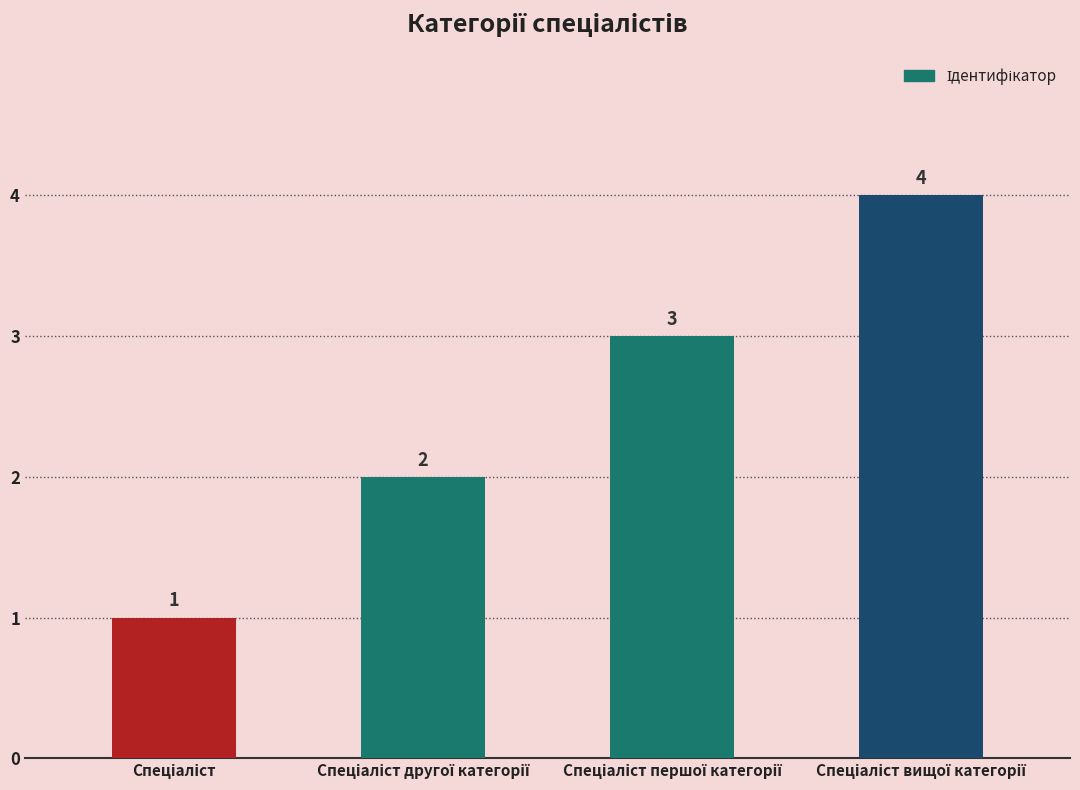

How many series are shown in this chart?

1